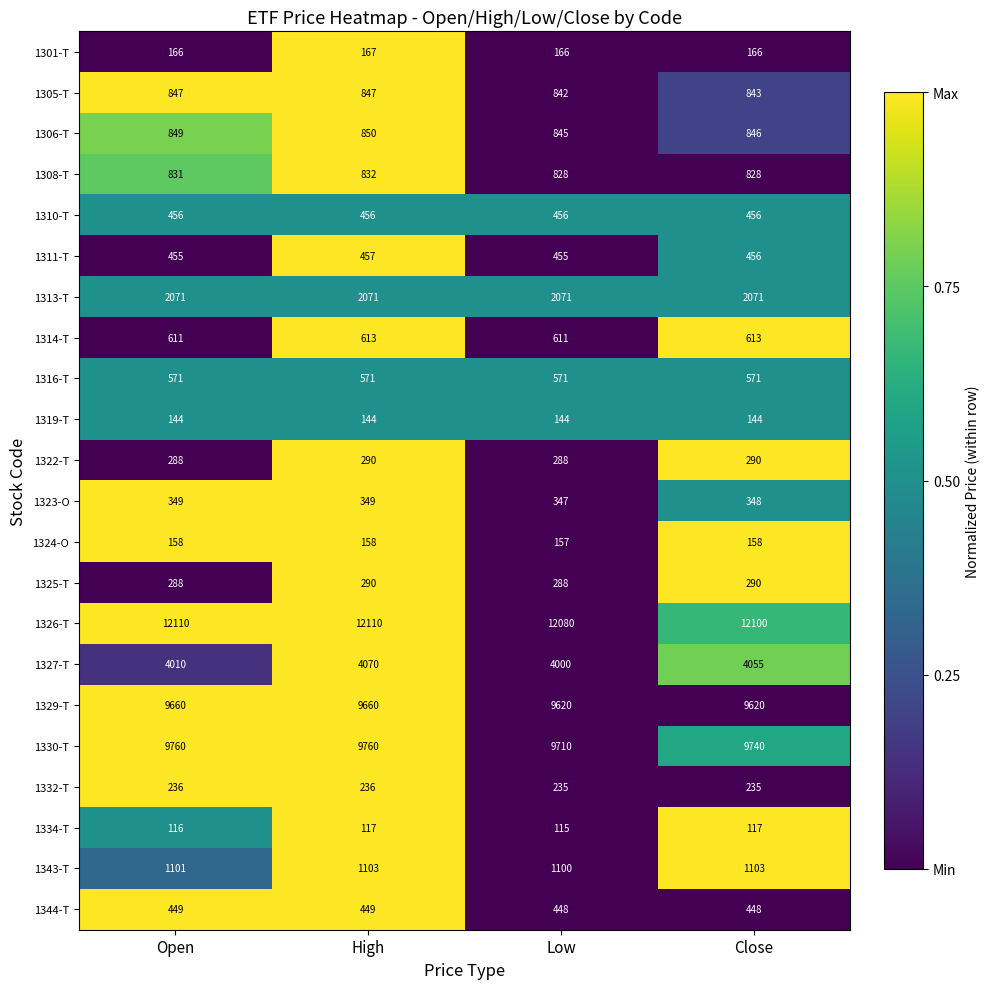

How many data points does each series have?

4